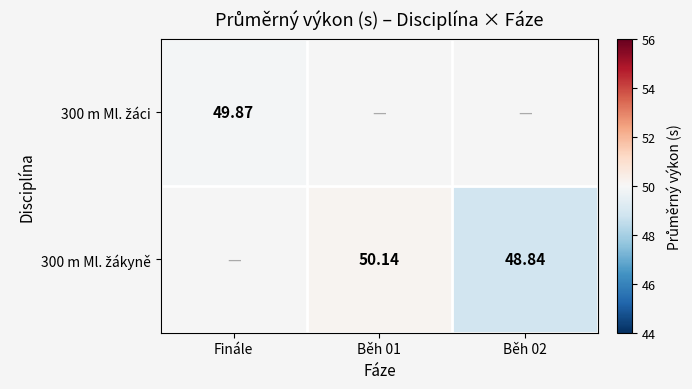

What is the greatest value displayed?

50.1